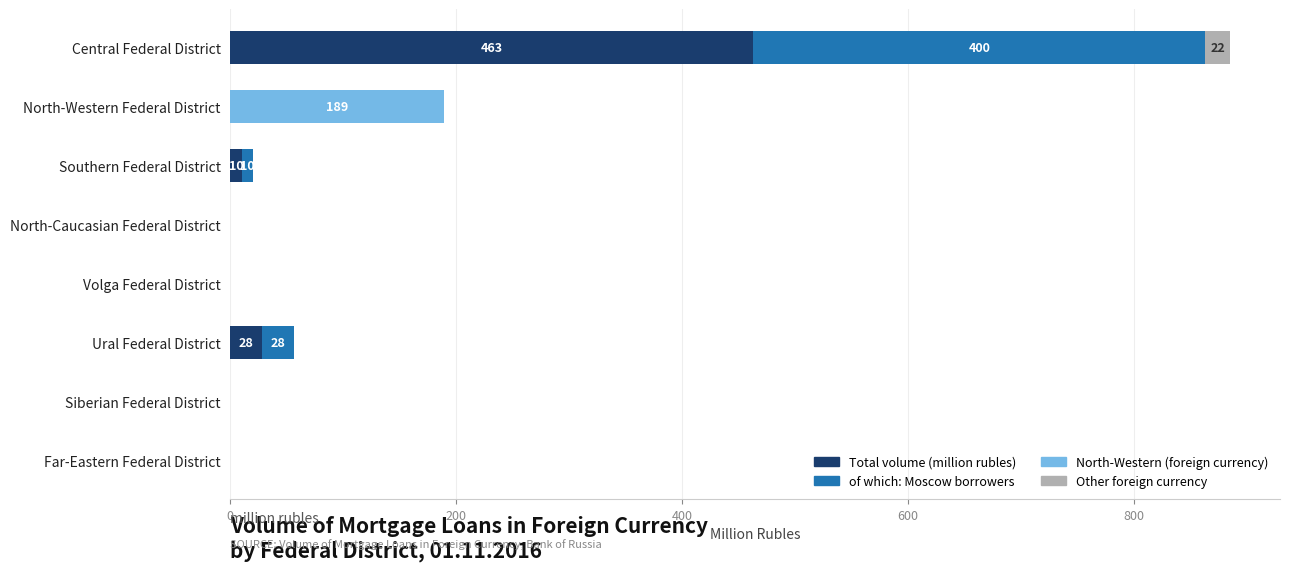

Is it true that Total volume (million rubles) equals 307 at Volga Federal District?

False